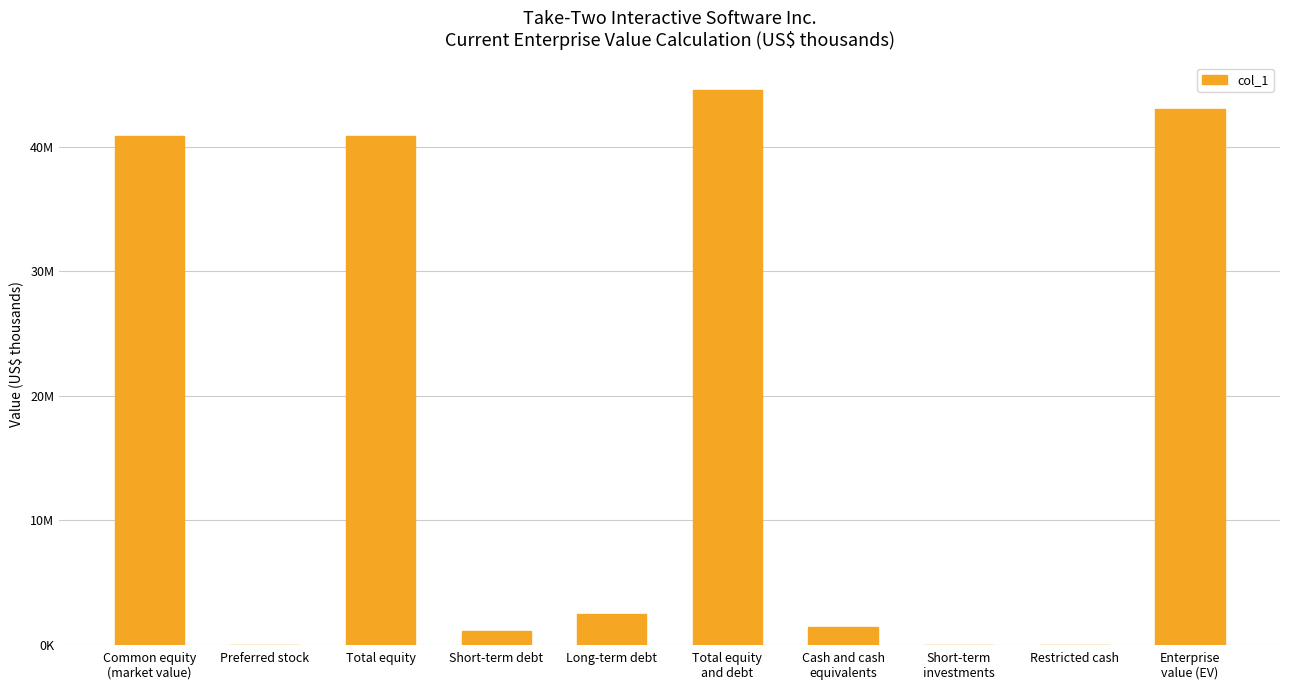

Reading left to right, list all the values displayed in this chart.

40848537	0	40848537	1148500	2512600	44509637	1456100	9400	14900	43029237